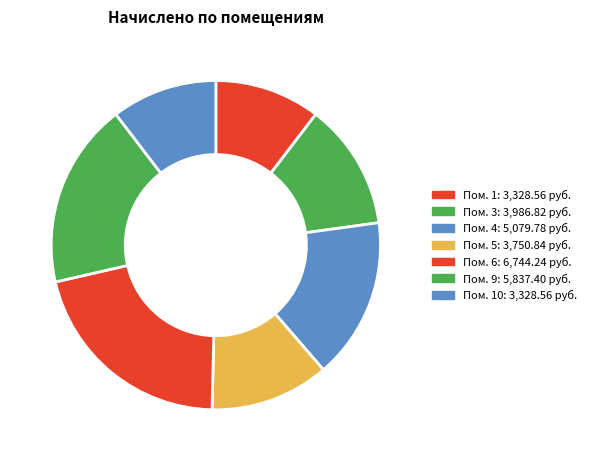

How many slices are in this pie chart?

7